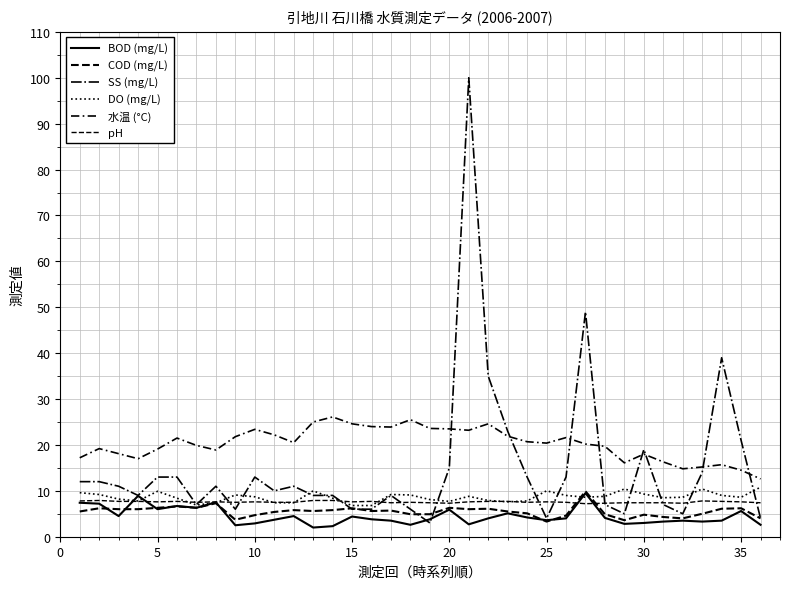

How many lines are shown in the chart?

6